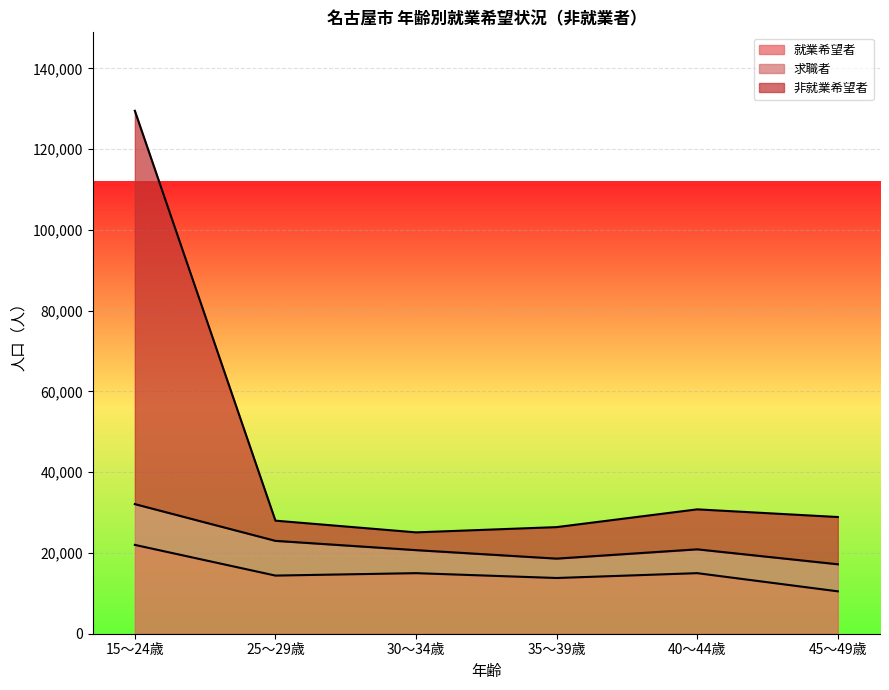

How many interior local valleys does the 就業希望者 series have?

2